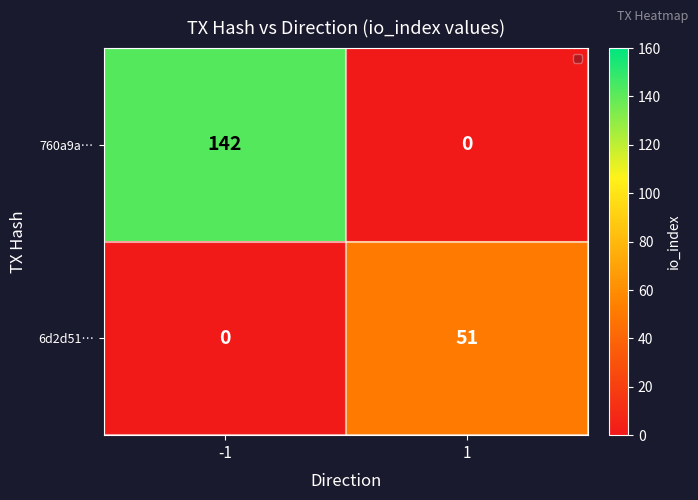

List the labels in order of 760a9a… value, largest first.

-1, 1